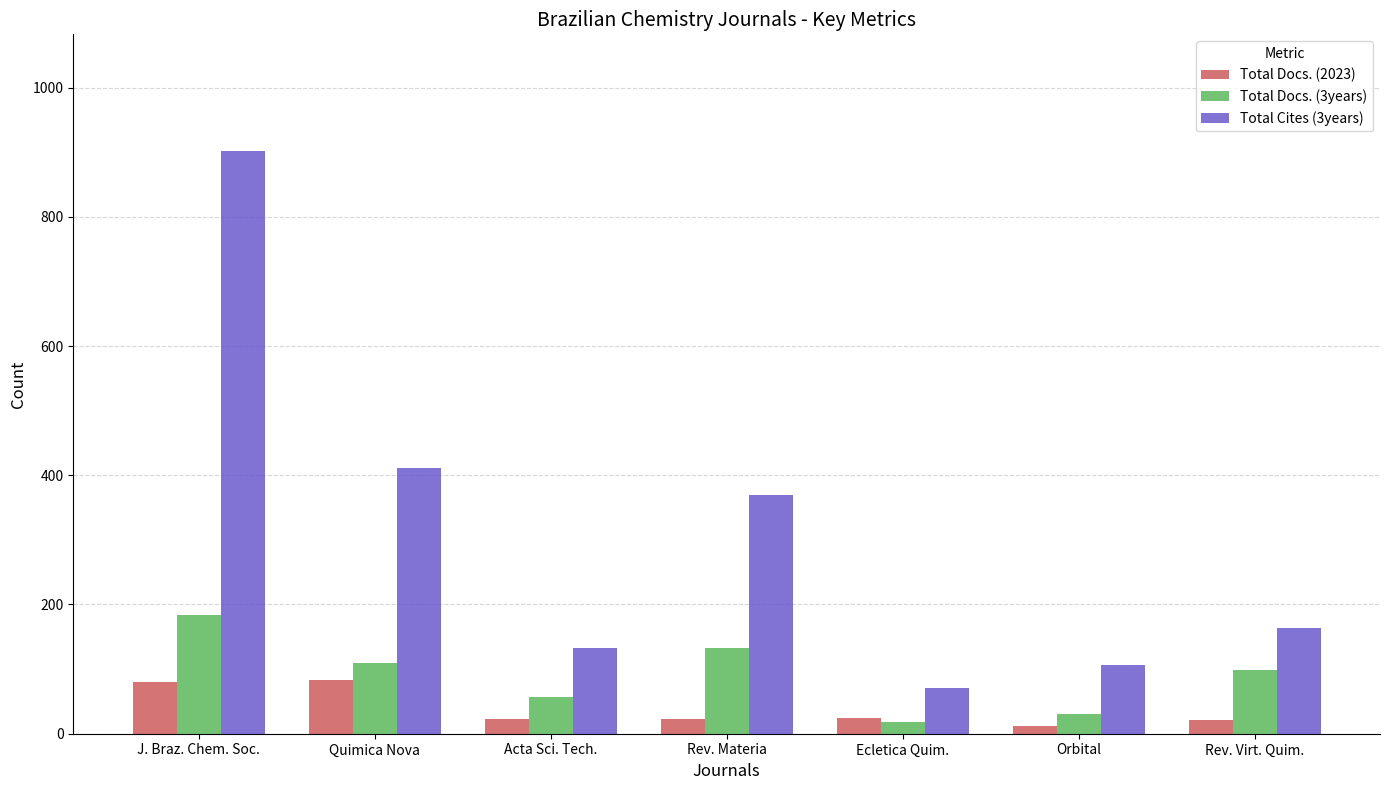

Rank the series by their average value, from highest to lowest.

Total Cites (3years), Total Docs. (3years), Total Docs. (2023)